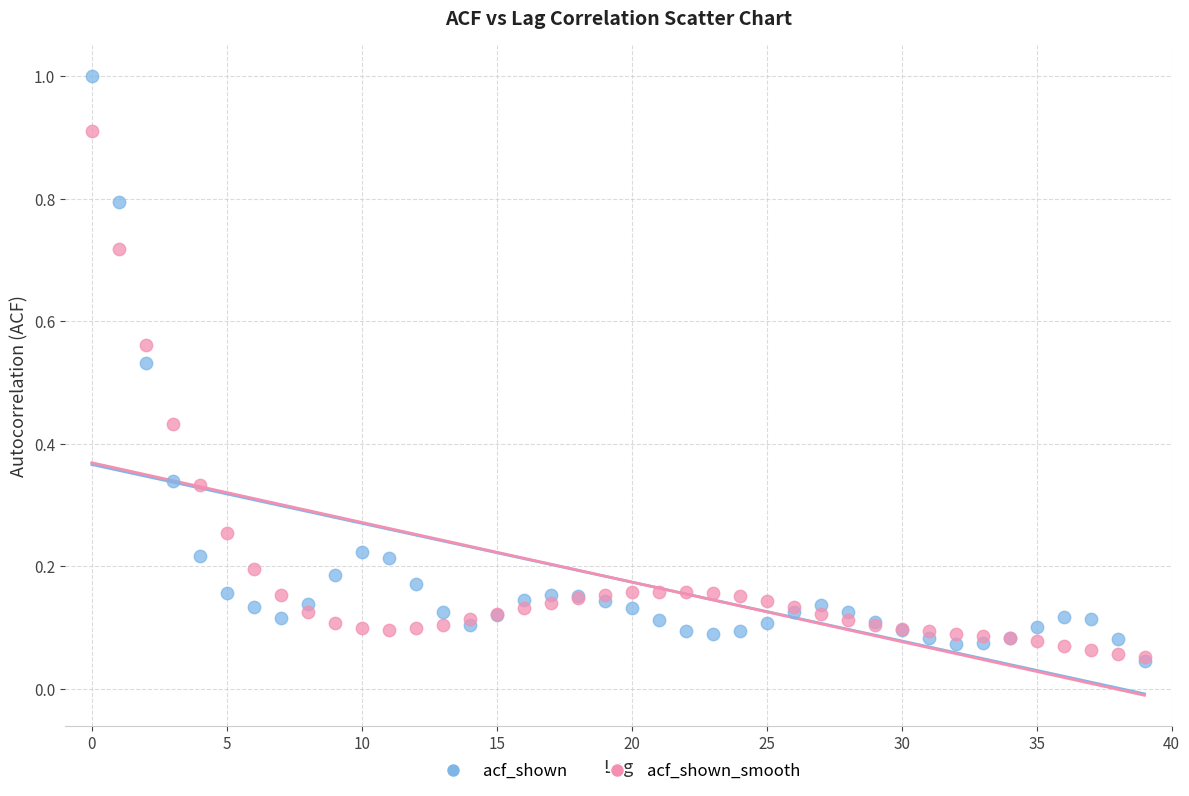

What are all the series names shown in the legend?

acf_shown, acf_shown_smooth